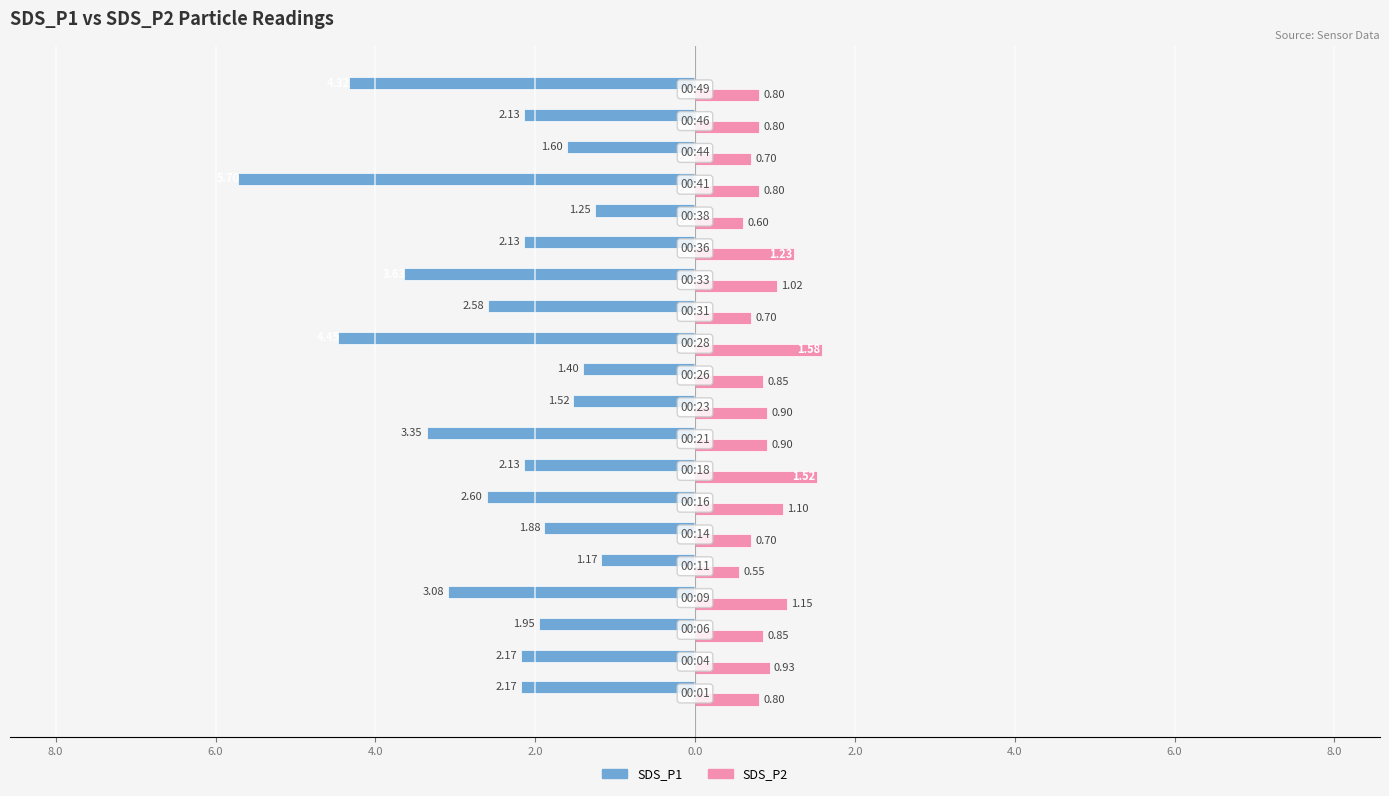

What are all the series names shown in the legend?

SDS_P1, SDS_P2